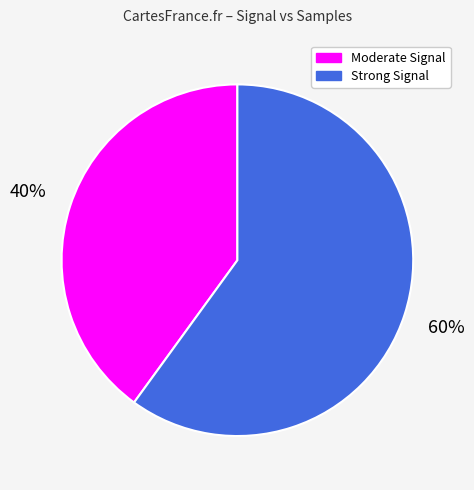

How many slices are in this pie chart?

2